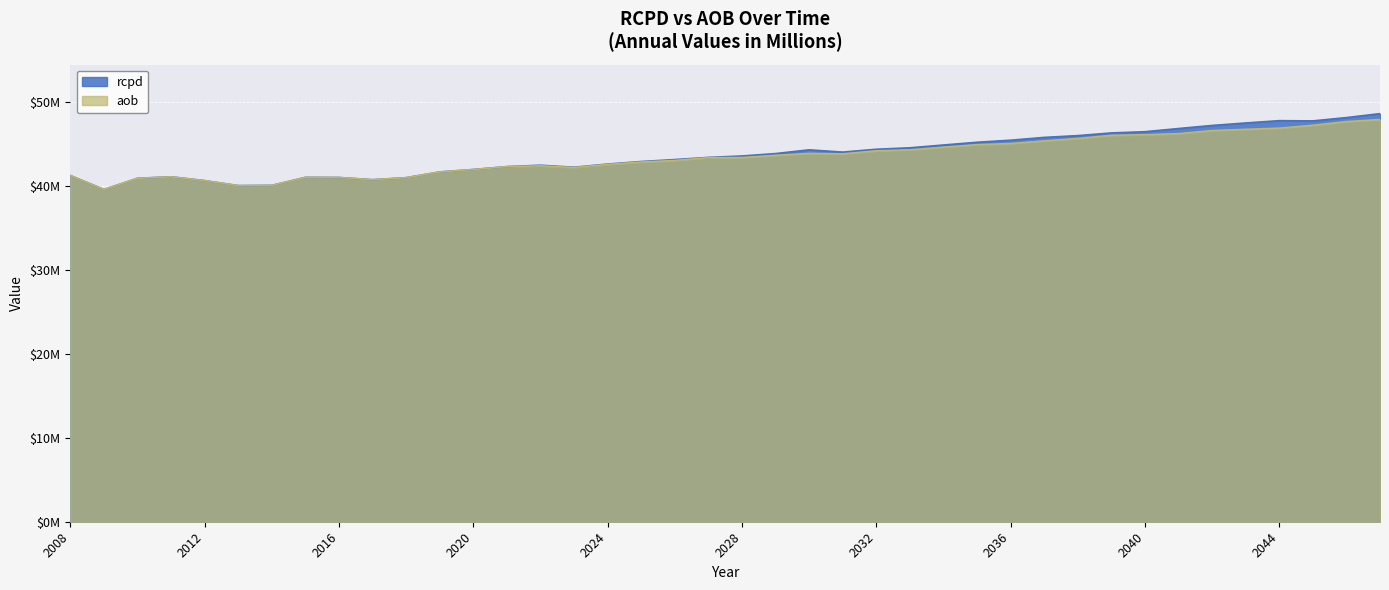

Rank the series at 2045 from highest to lowest value.

rcpd, aob